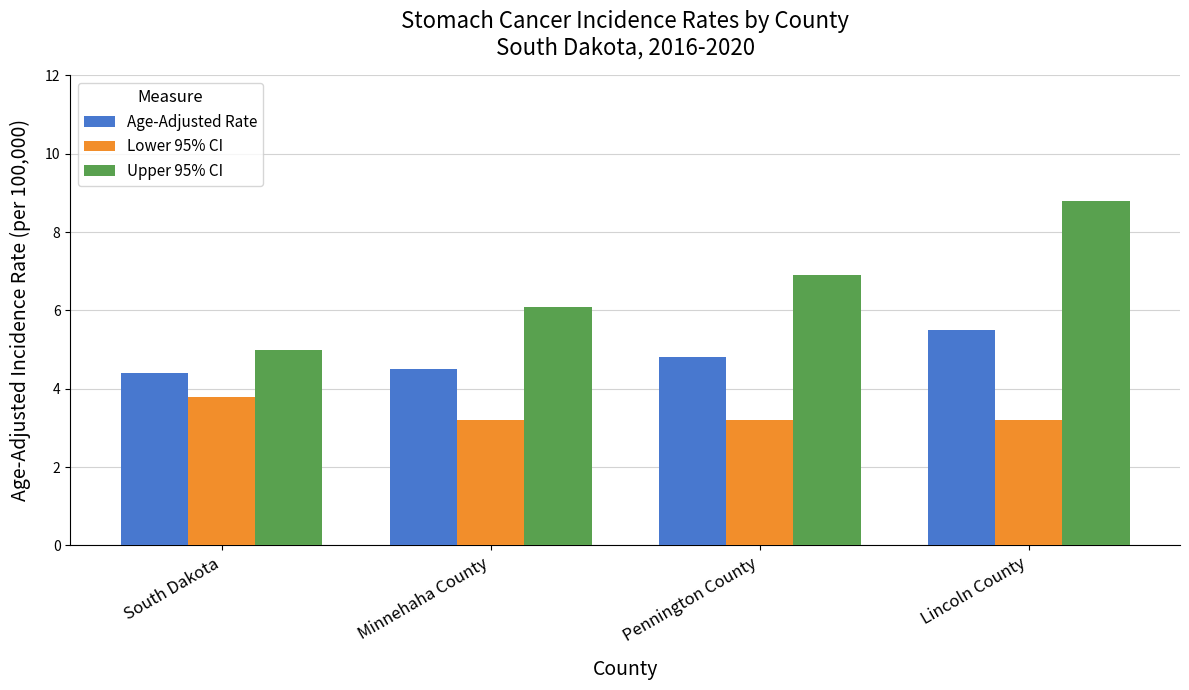

Which series has the largest range (max minus min)?

Upper 95% CI